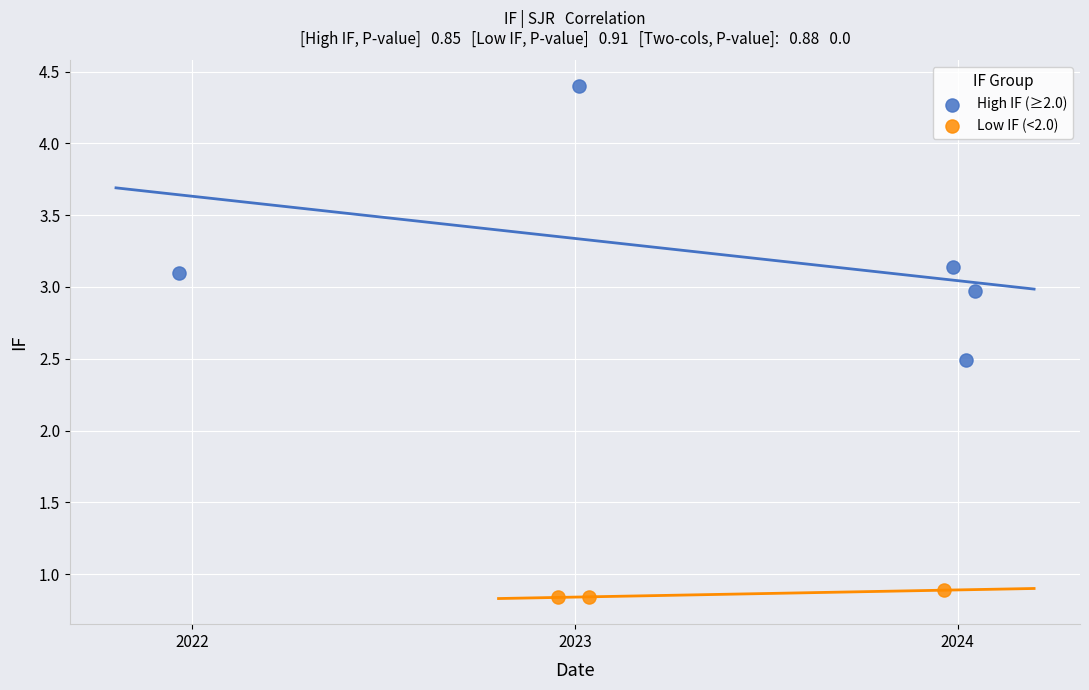

Which series reaches the maximum Y coordinate?

High IF (≥2.0)